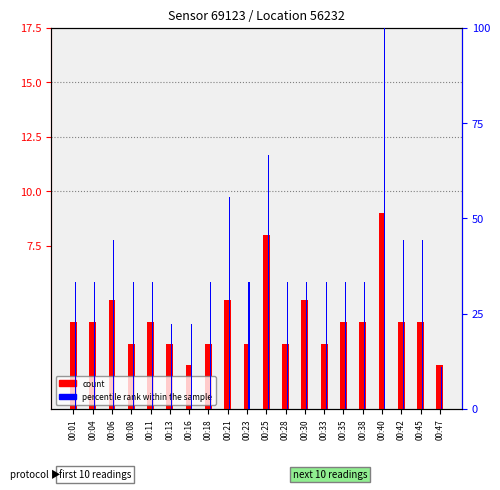

Read the percentile rank within the sample value at 00:06.

44.4